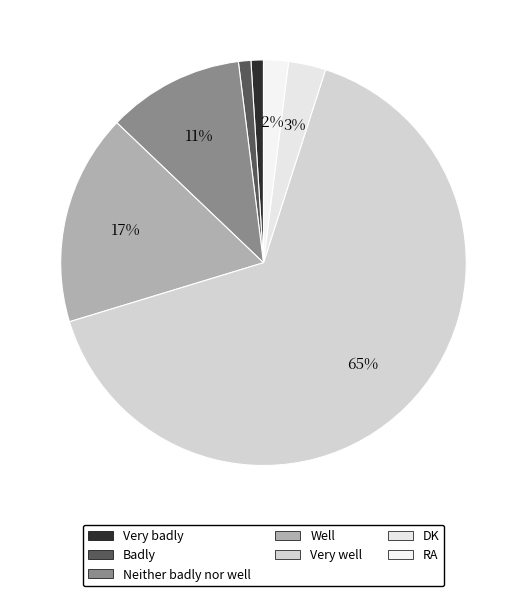

What percentage is the Badly slice, to the nearest percent?

1%